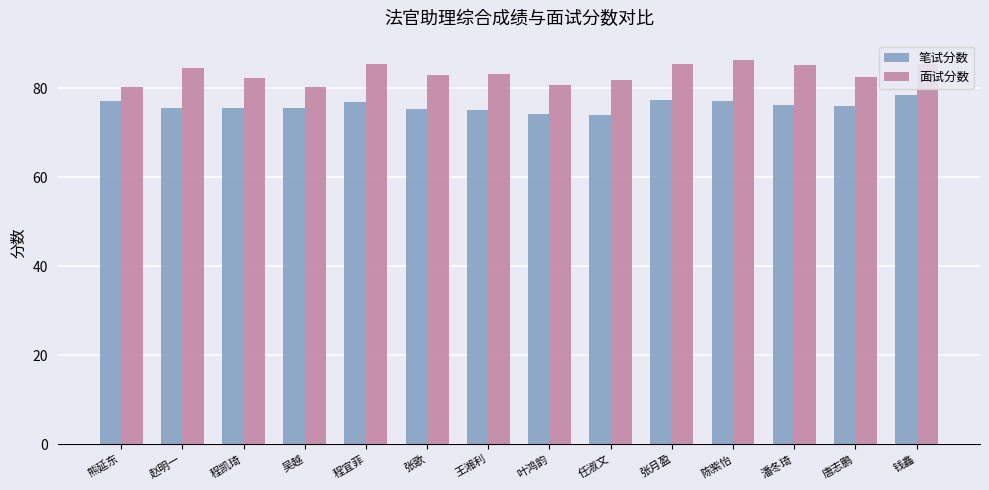

What is the minimum value shown in the chart?

74.1